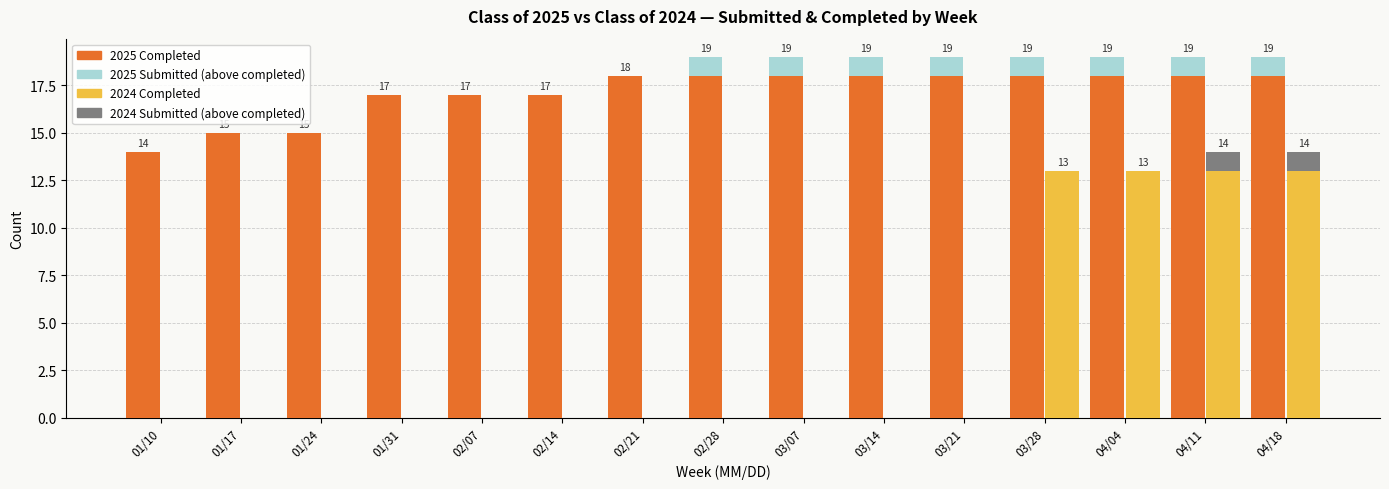

The 2024 Submitted (extra) series shows 1 at 04/11. True or false?

True